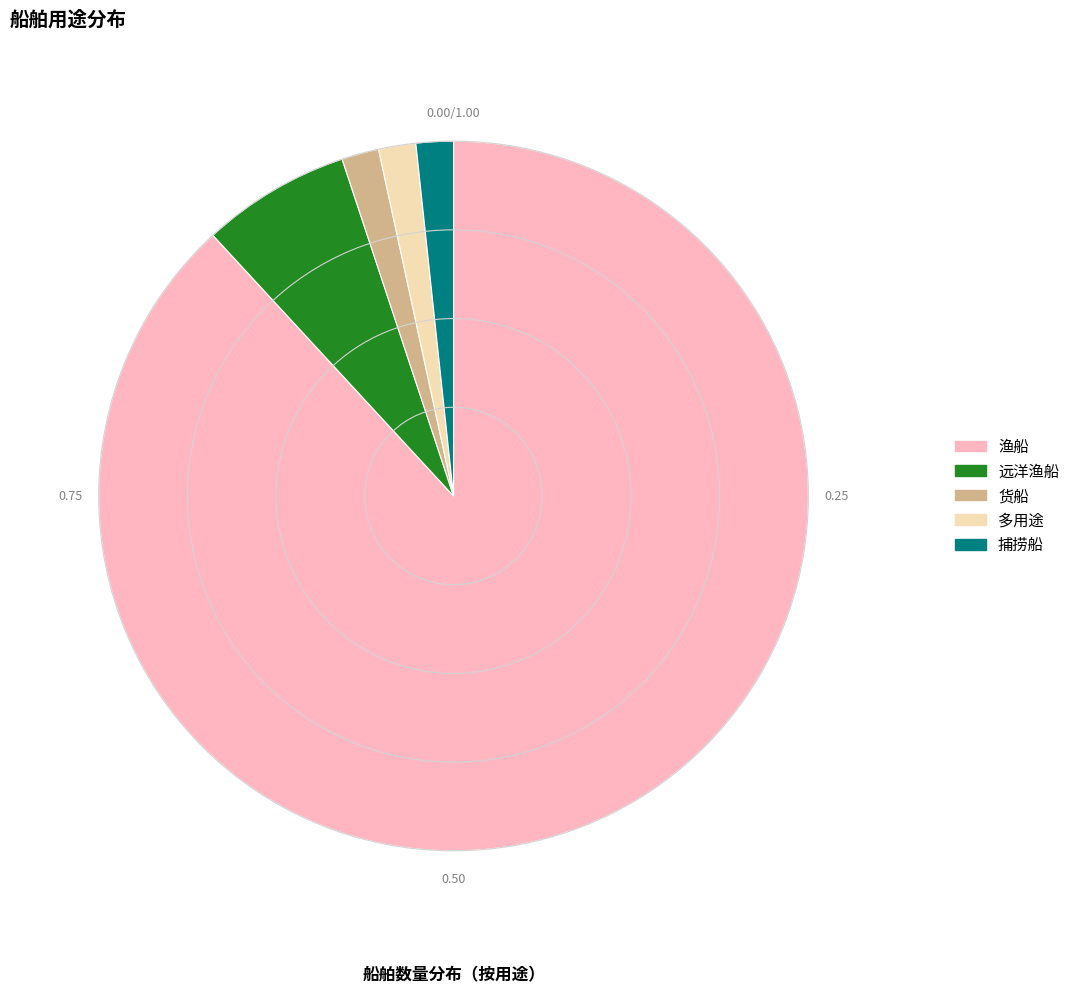

Between 远洋渔船 and 多用途, which is larger?

远洋渔船